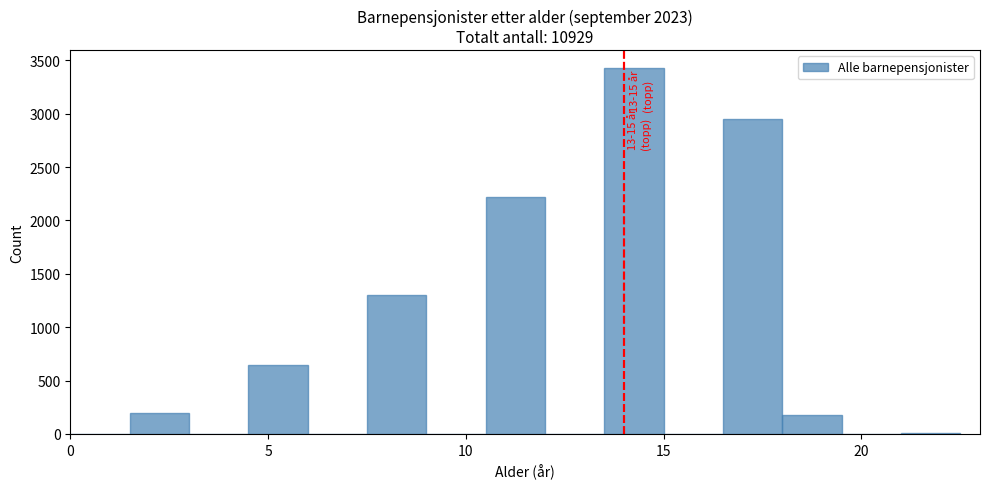

Around what value on the x-axis is the tallest bar? Give the approximate position of its centre, as read against the axis.

14.5